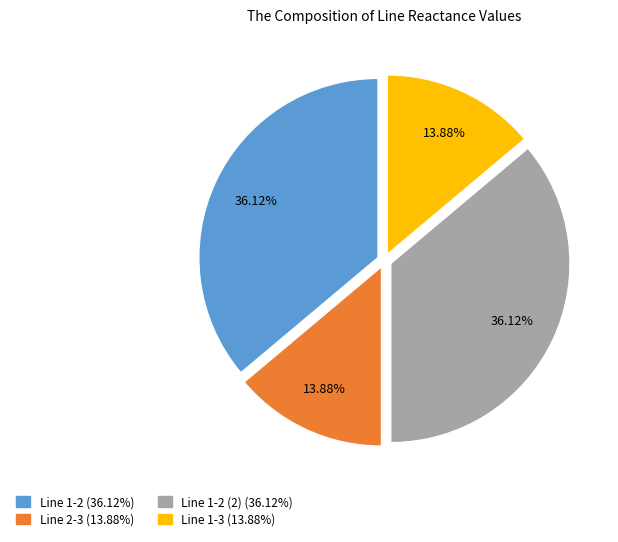

Count the number of slices in the pie.

4